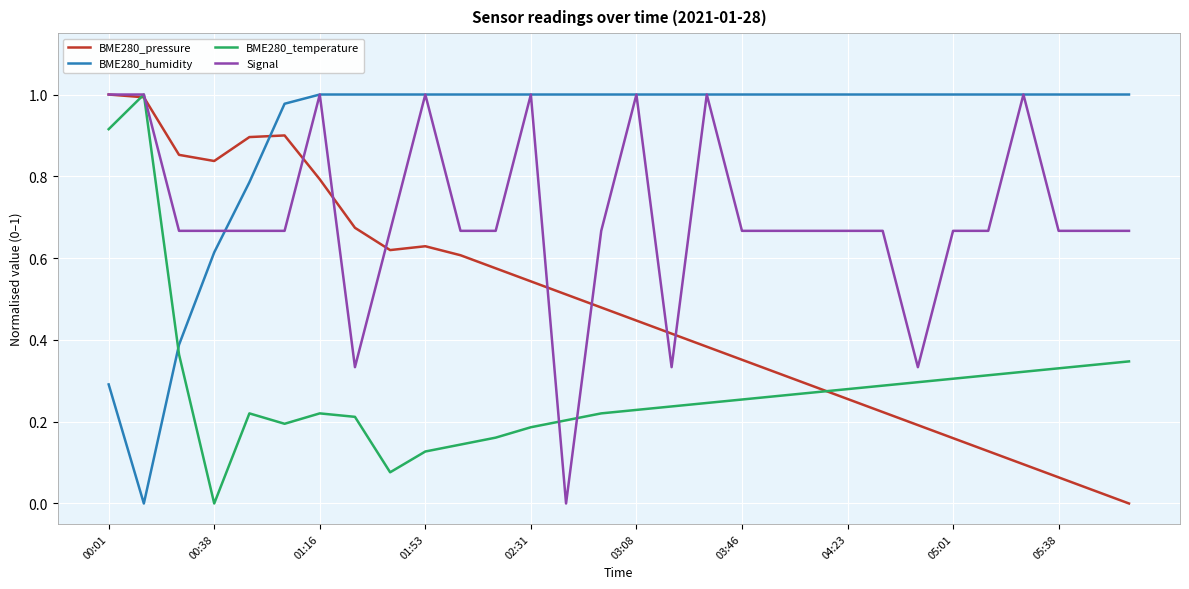

How many intersections are there between BME280_humidity and BME280_pressure?

1